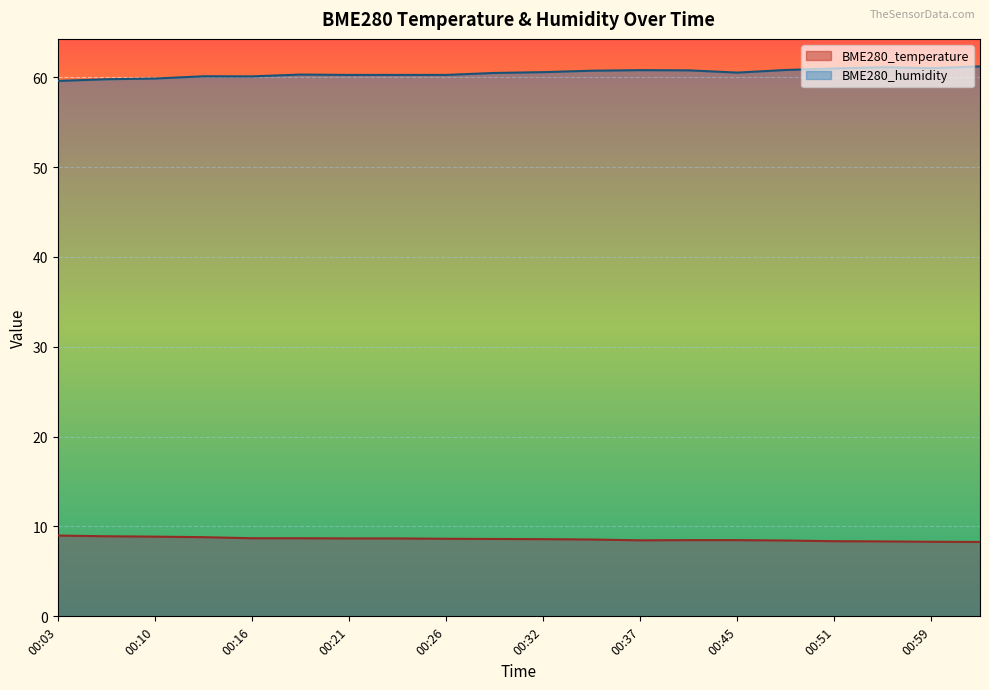

Which series has the widest spread of values?

BME280_humidity